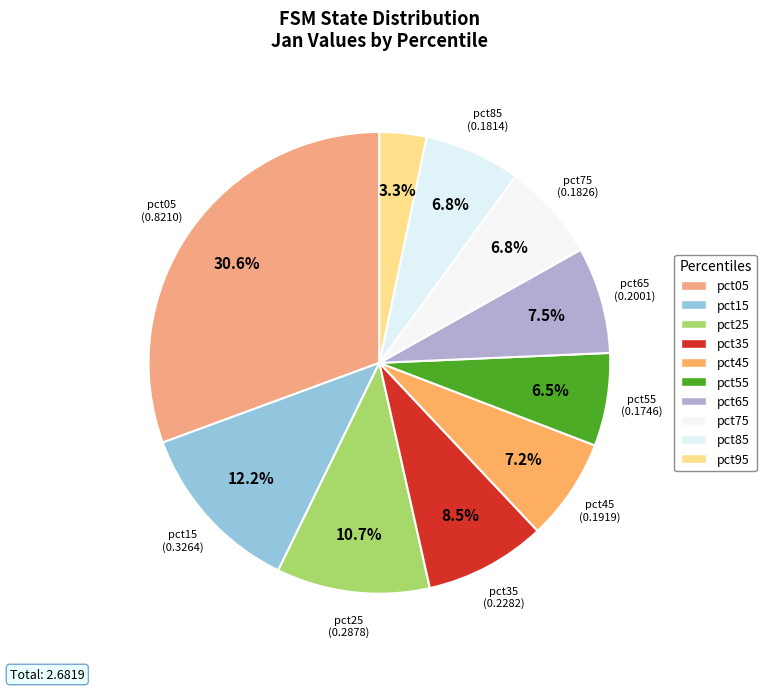

True or false: pct35 accounts for 15% of the total.

False